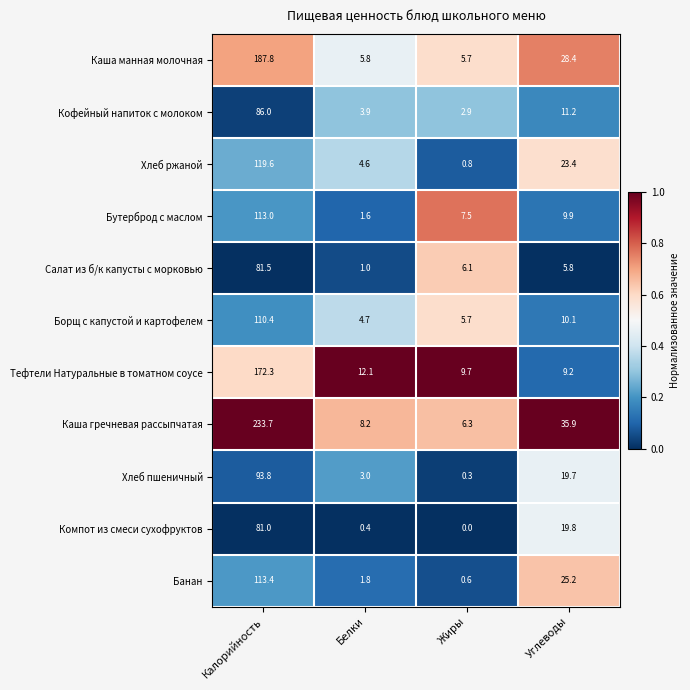

Which series changed the most between Калорийность and Углеводы?

Каша гречневая рассыпчатая